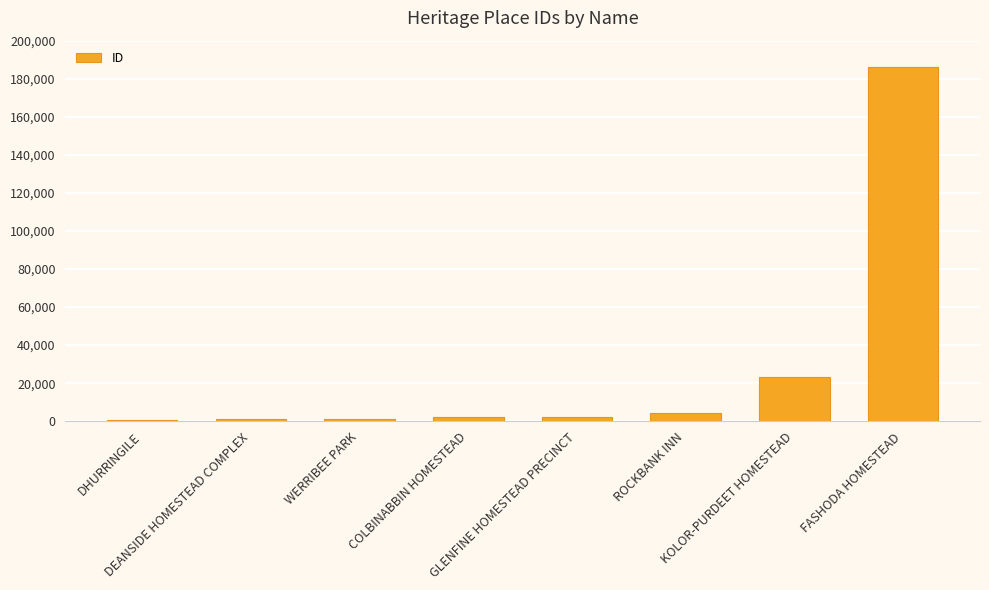

What is the label of the 8th bar from the right?

DHURRINGILE